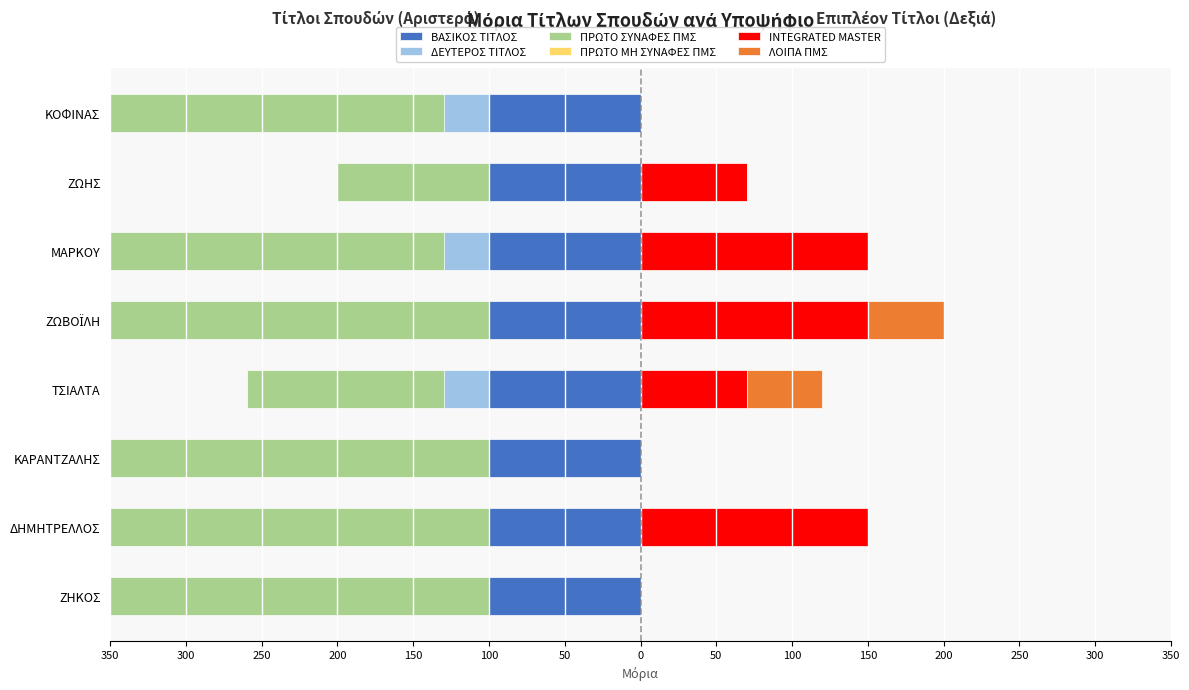

The ΒΑΣΙΚΟΣ ΤΙΤΛΟΣ series shows 0.8 at 300. True or false?

False